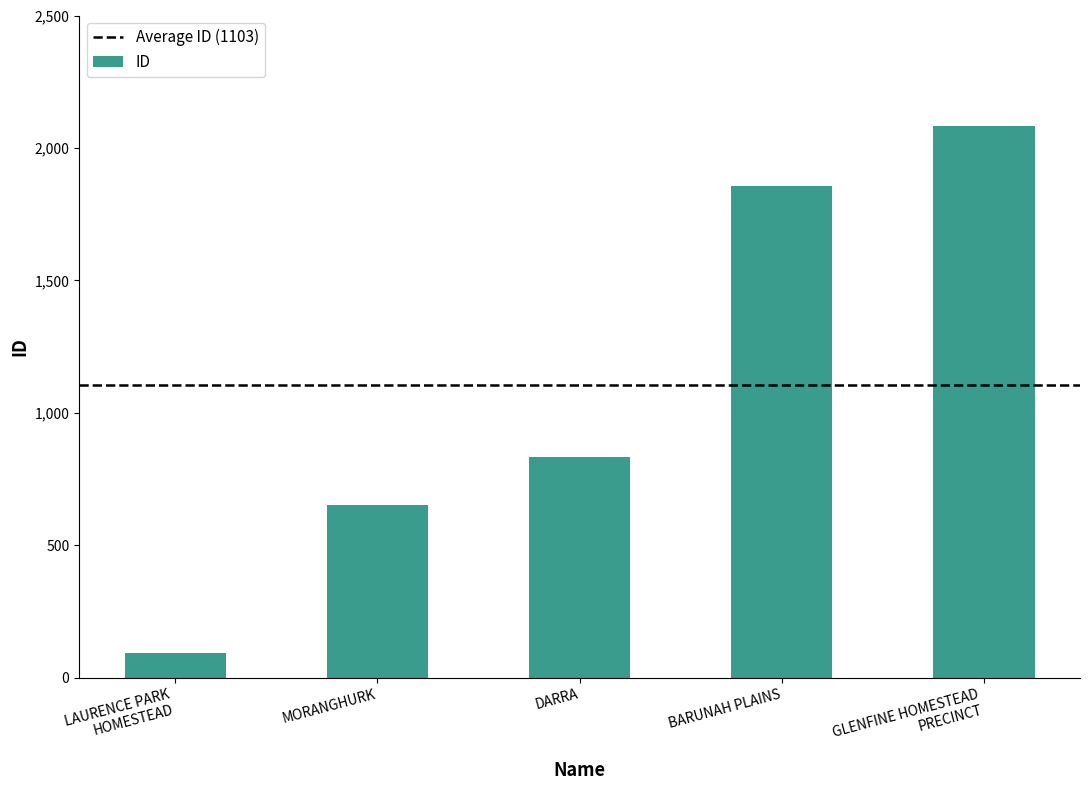

What is the average value?

1103